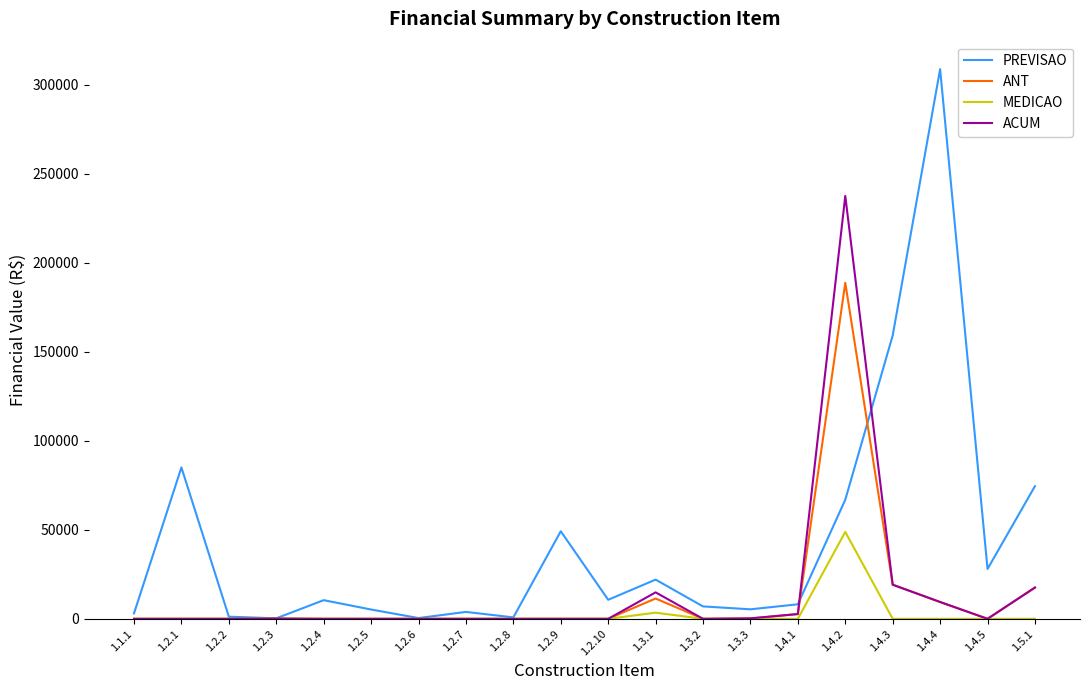

At which label does ANT reach its peak?

1.4.2